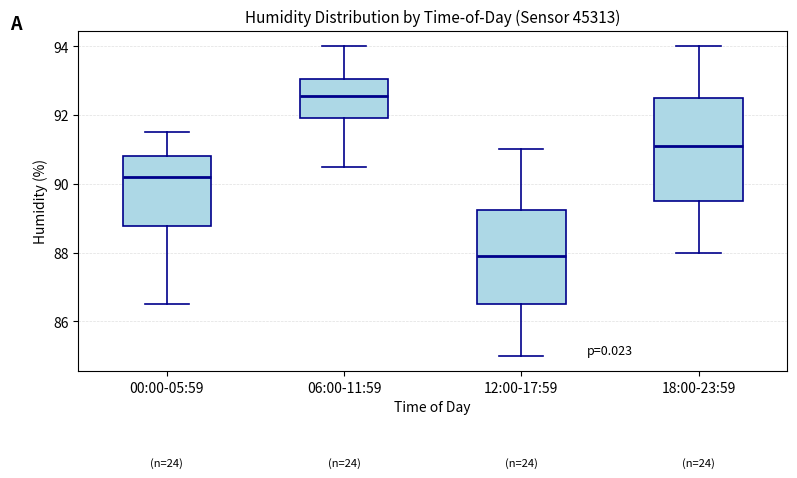

Where does the median line of the box for 12:00-17:59 sit on the y-axis? The values are not printed on the chart, so give them approximately, as read against the axis.

88.0